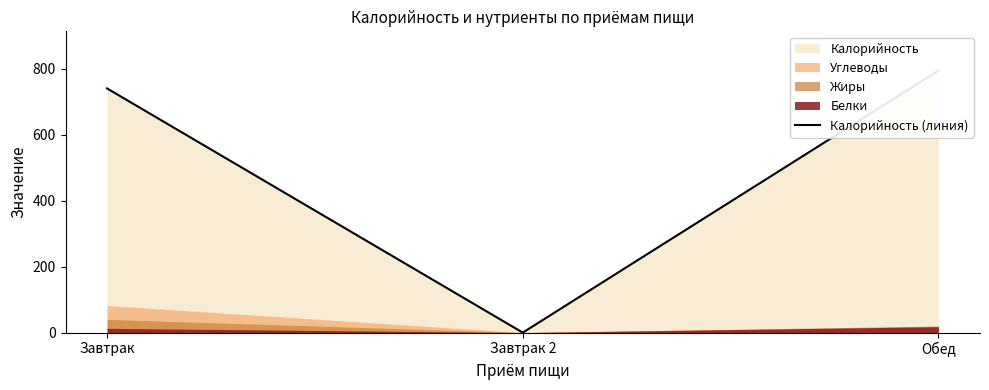

Reading left to right, what are all the values shown in this chart?

740	0	794